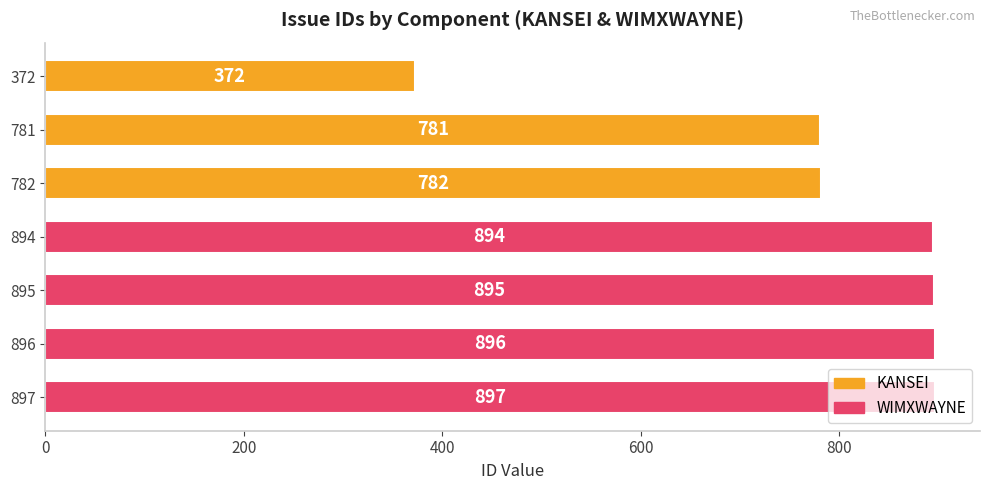

At which category does the chart reach its minimum across all series?

372